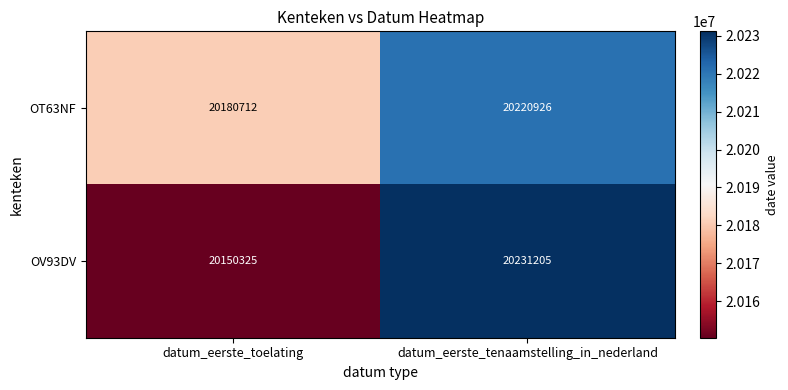

Which series has the widest spread of values?

OV93DV